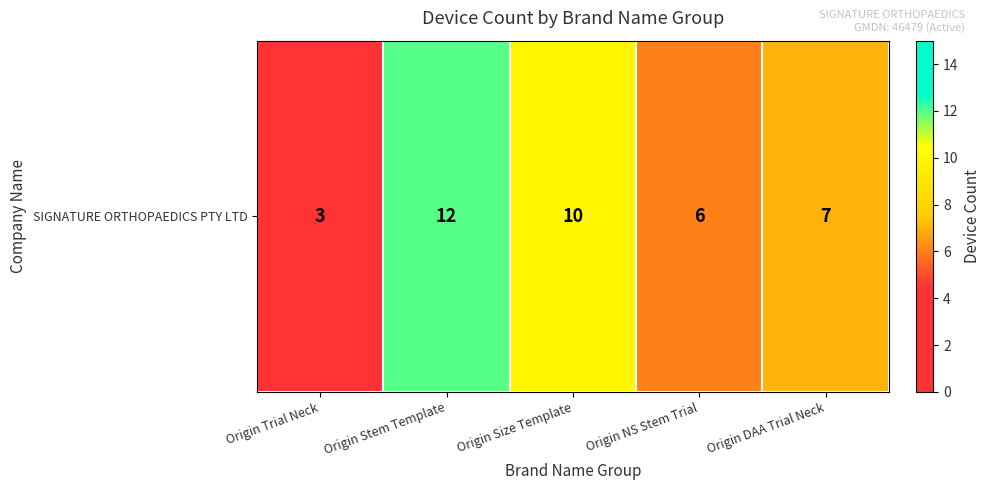

True or false: the data shows 12 at Origin Stem Template.

True